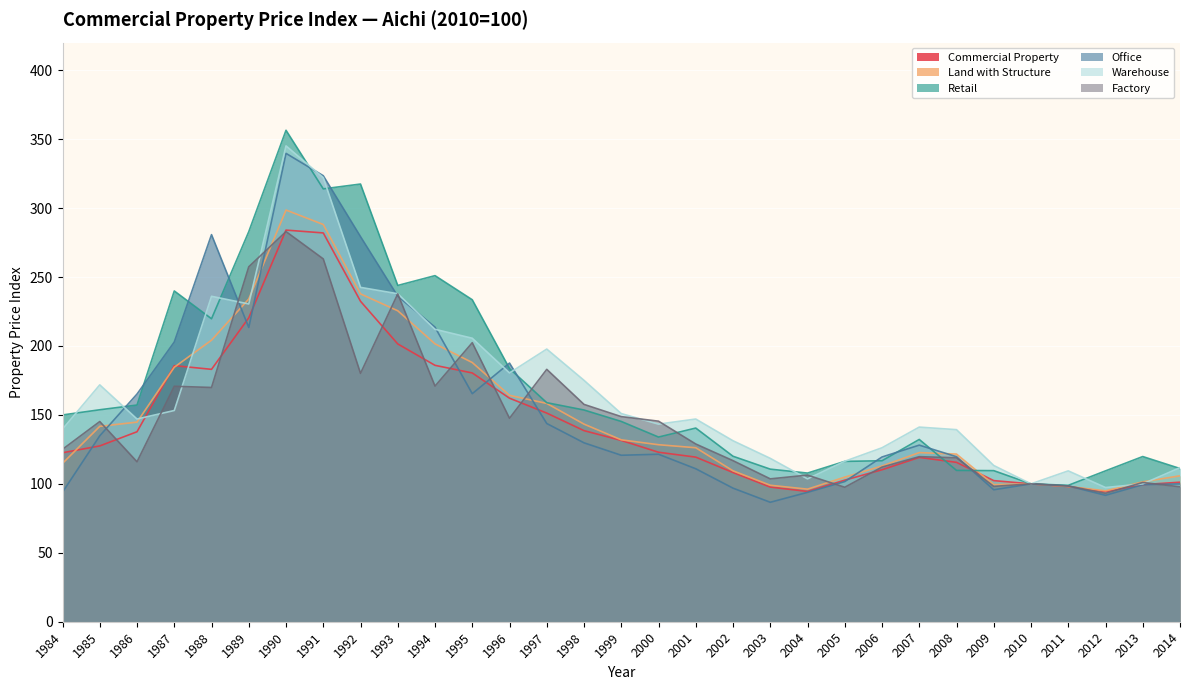

Between 1988 and 1998, which is larger?

1988